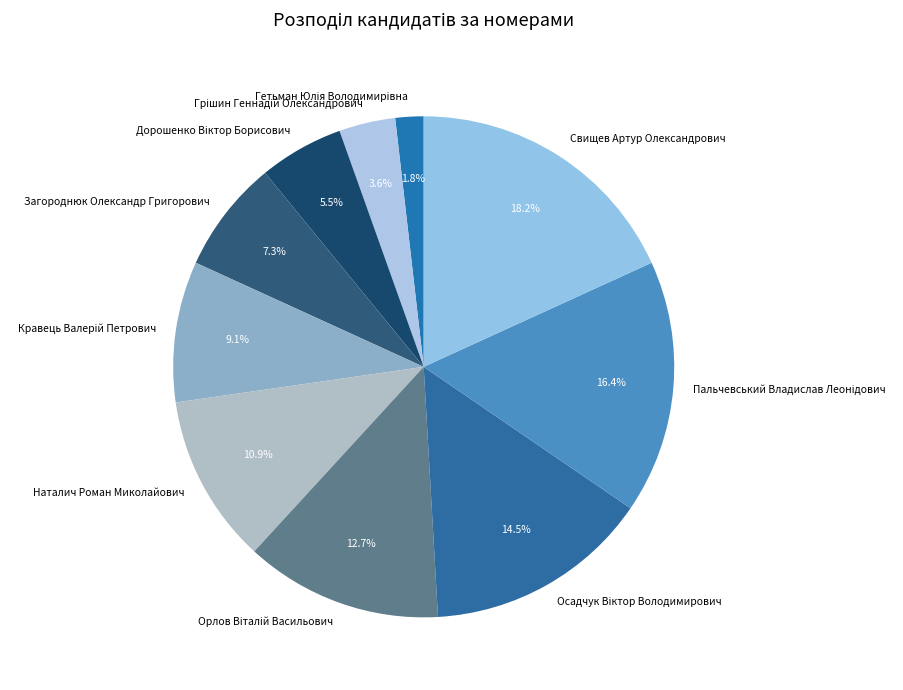

How many segments does this pie chart have?

10